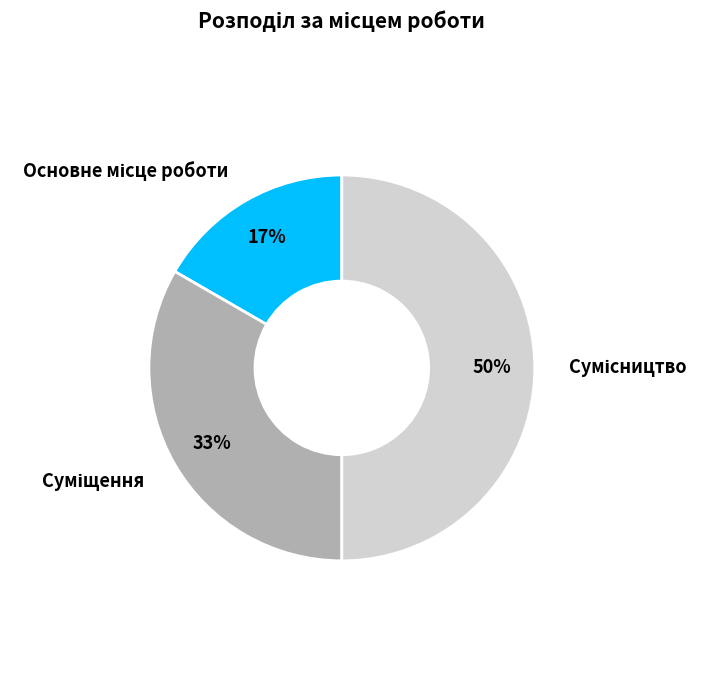

To the nearest percent, what is the average slice percentage?

33%